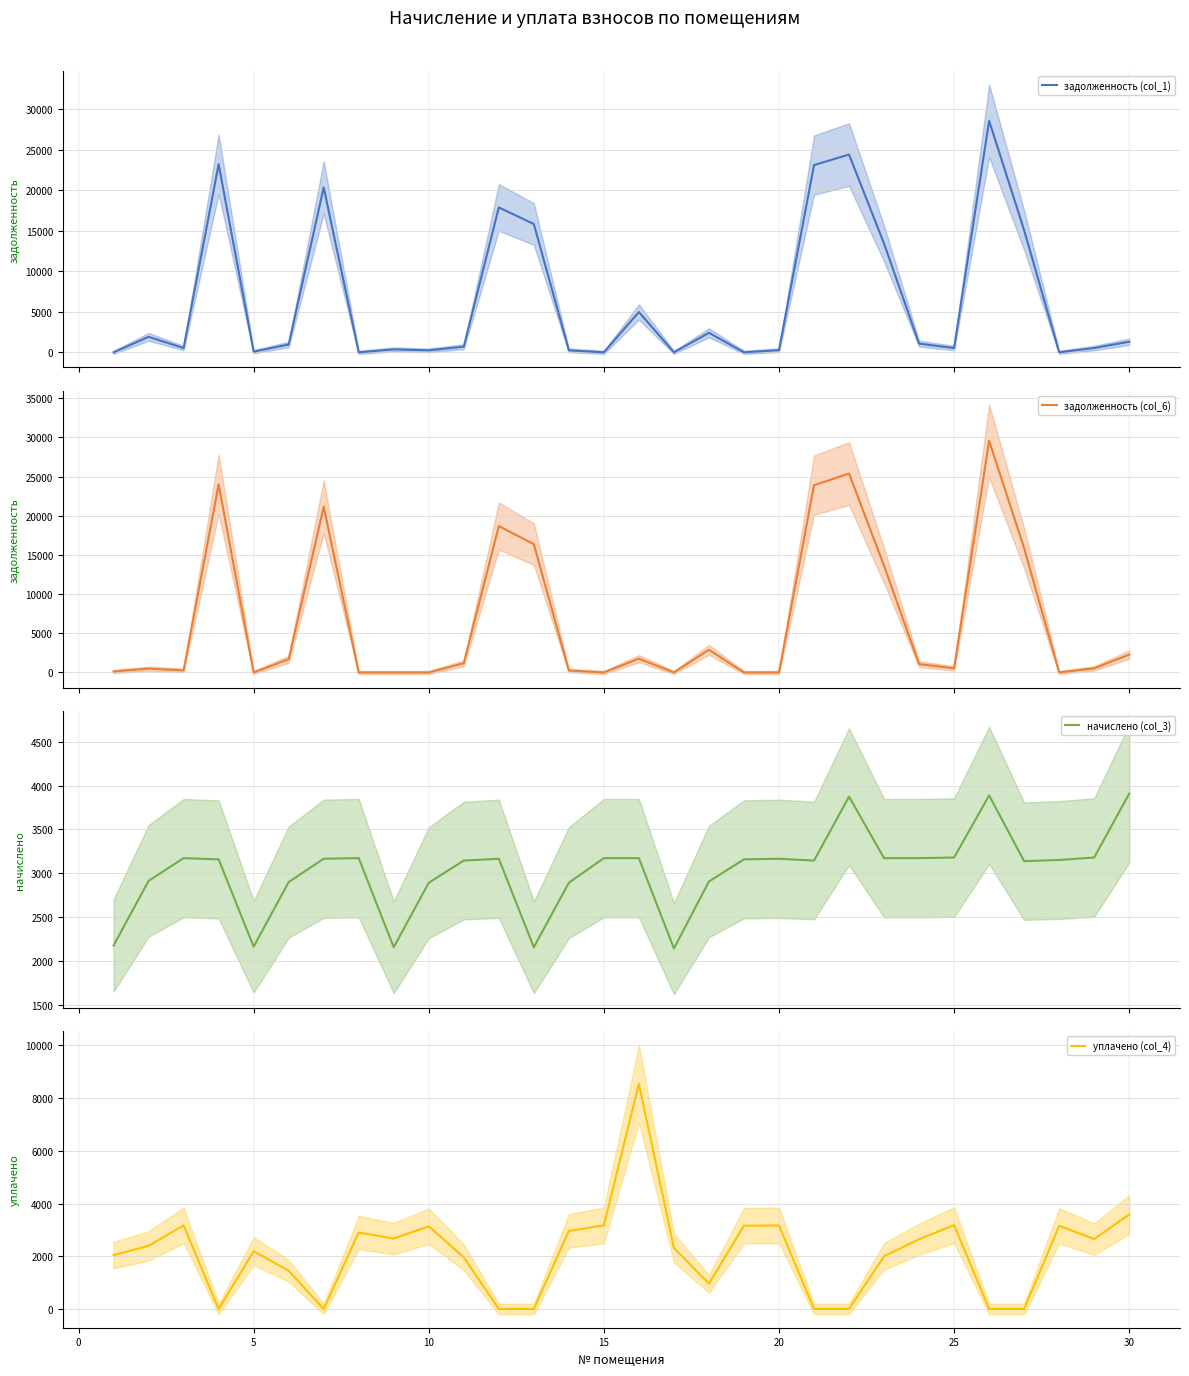

Which series ends up on top after the final intersection of начислено (col_3) and задолженность (col_6)?

начислено (col_3)